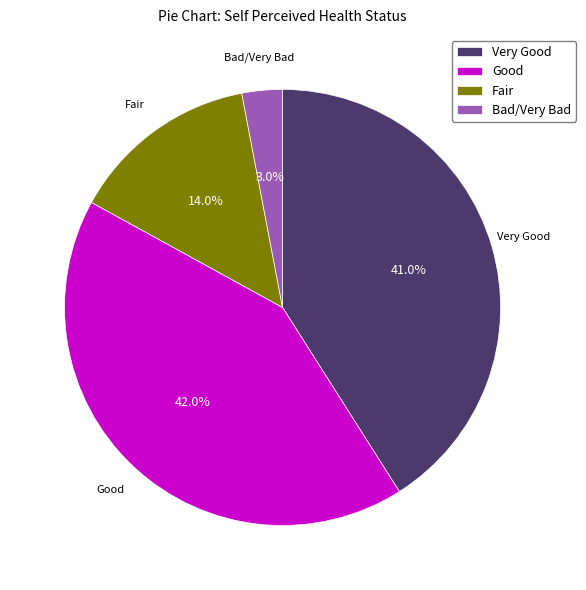

To the nearest percent, what is the difference between the largest and smallest slice percentages?

39%